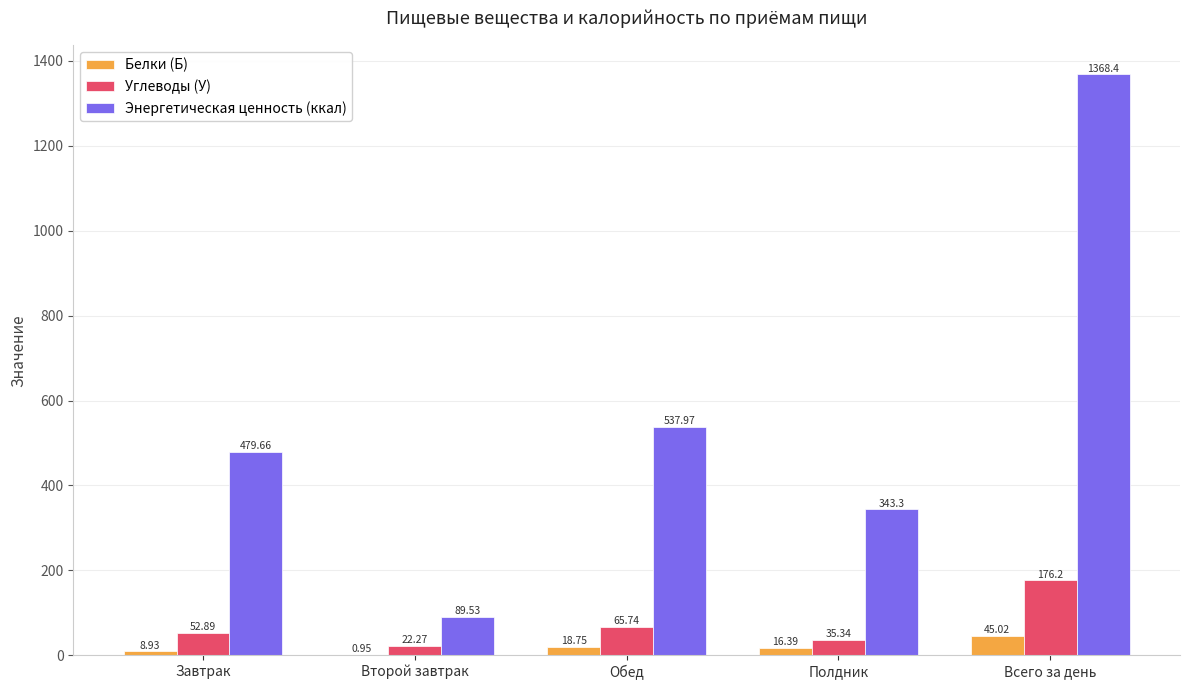

At which label does Углеводы (У) first exceed 52?

Завтрак